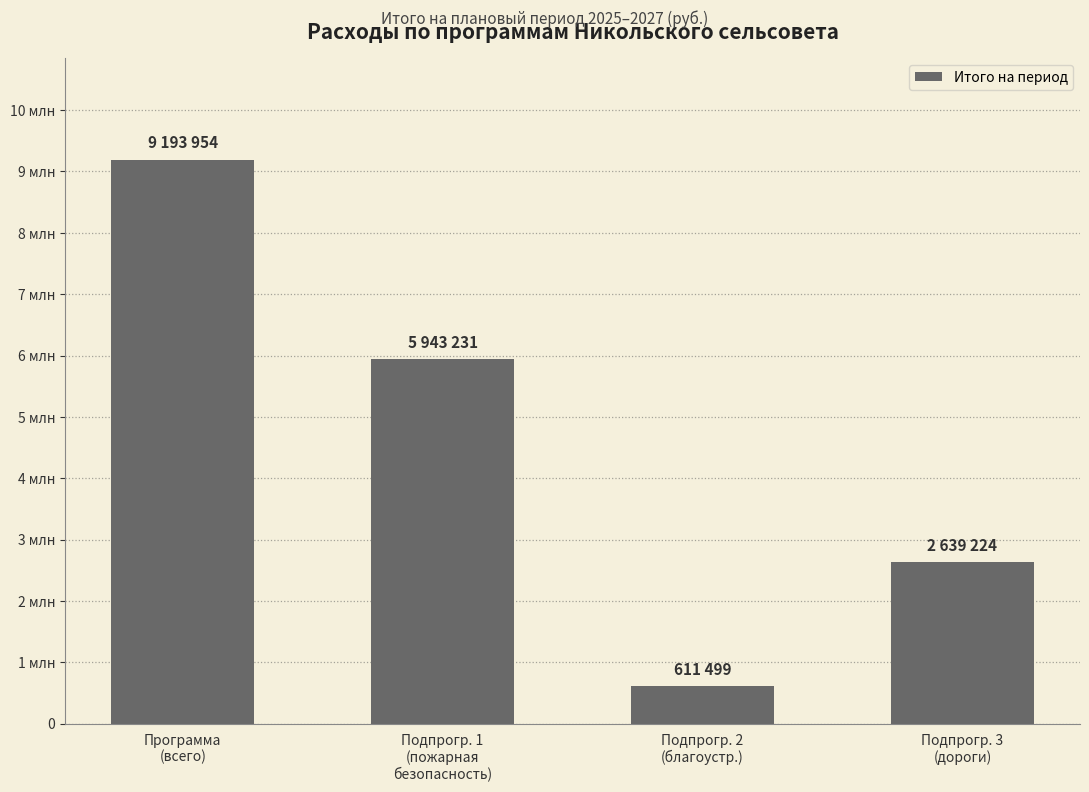

Does the chart contain any negative values?

No